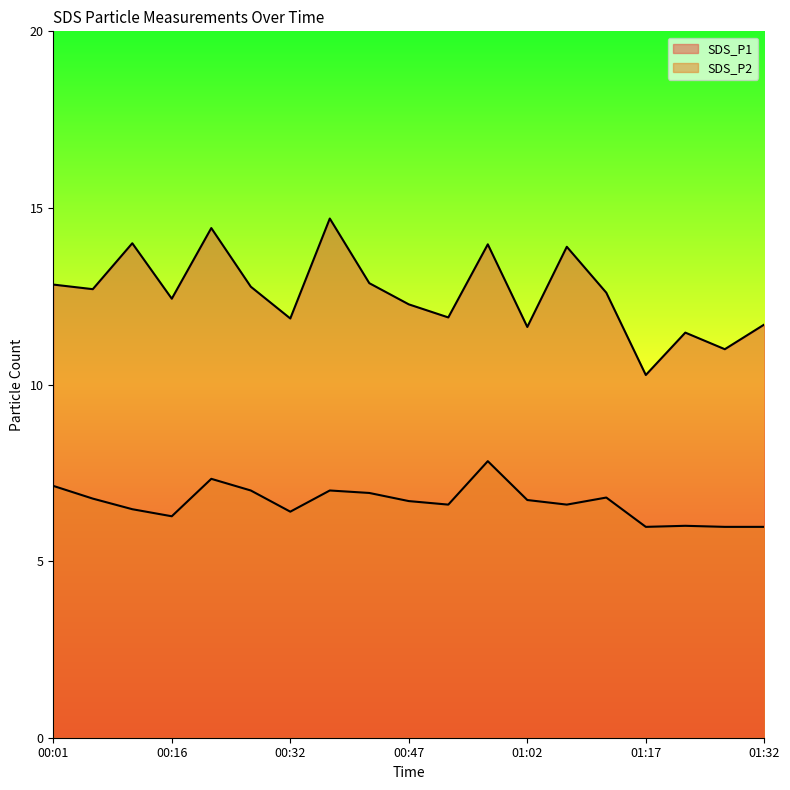

True or false: SDS_P1 and SDS_P2 cross at least once.

False